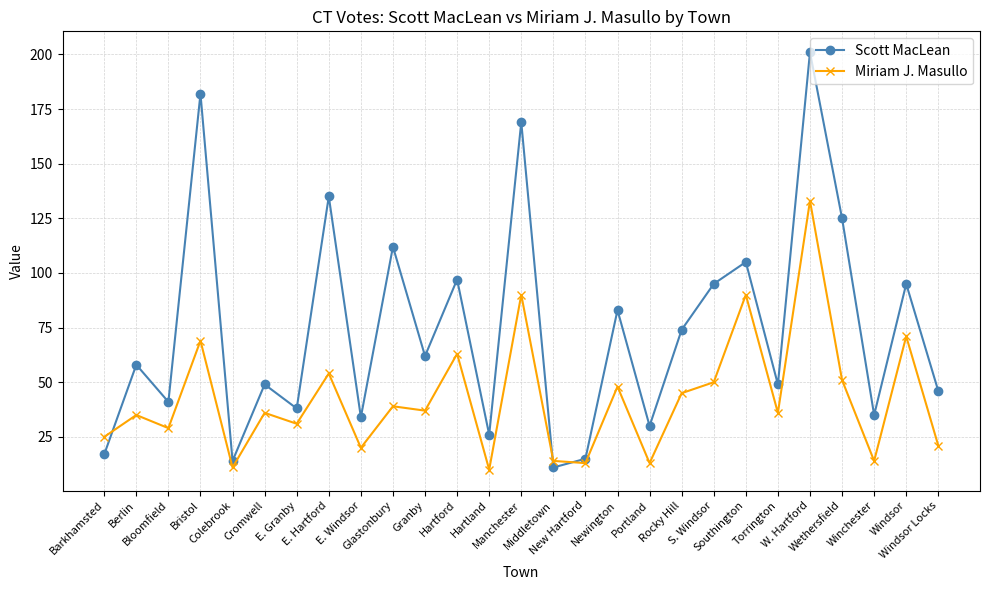

Is this an area chart (filled region under the line)?

No